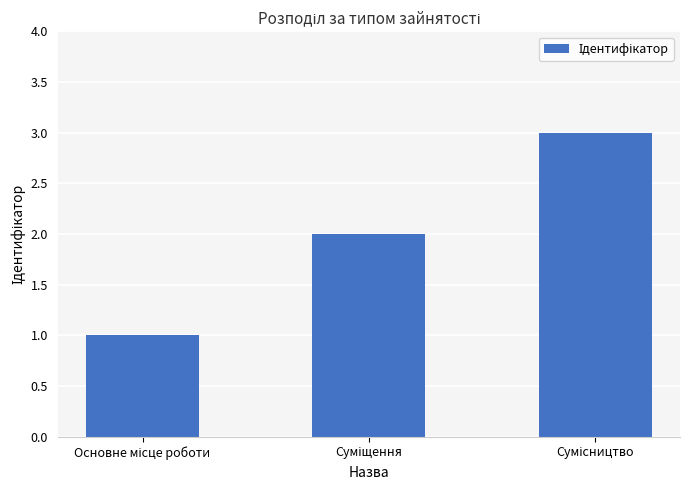

What is the maximum value shown in the chart?

3